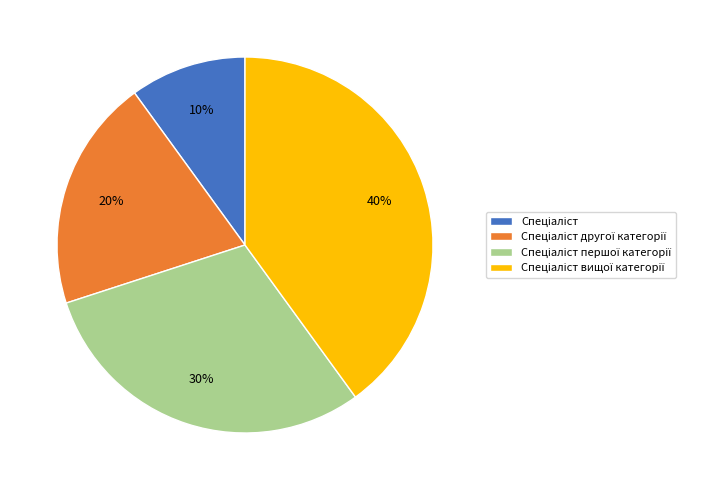

To the nearest percent, what is the difference between the largest and smallest slice percentages?

30%